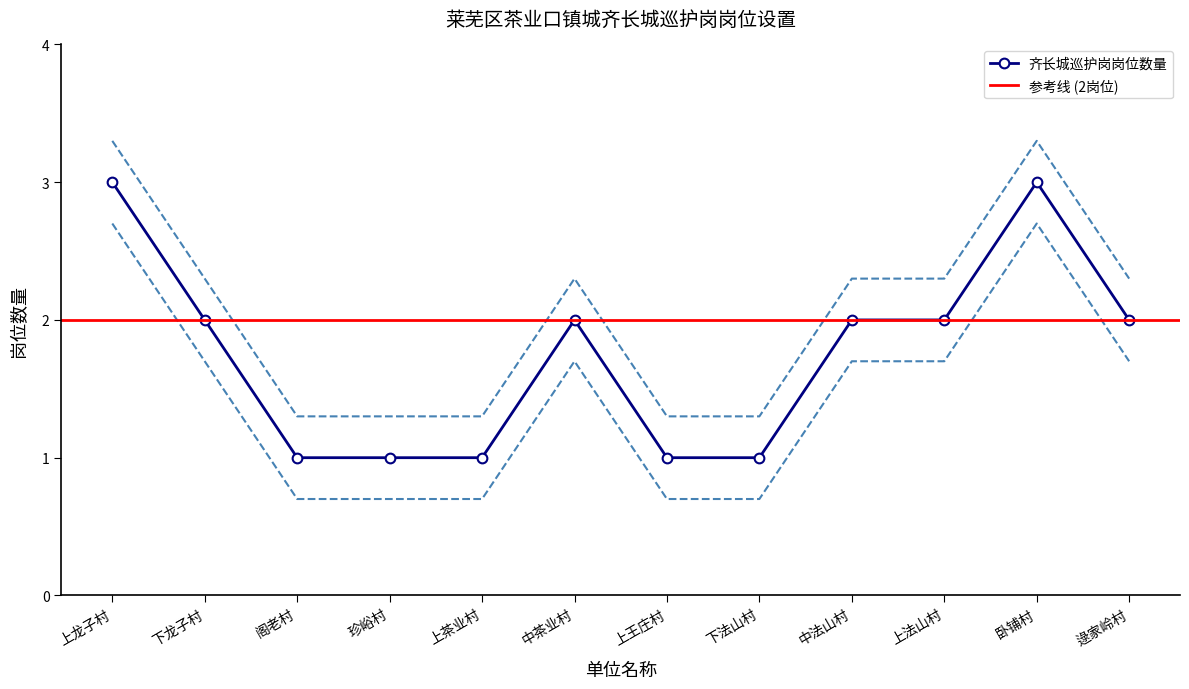

Rank the categories by value from lowest to highest.

阁老村, 珍峪村, 上茶业村, 上王庄村, 下法山村, 下龙子村, 中茶业村, 中法山村, 上法山村, 逯家岭村, 上龙子村, 卧铺村